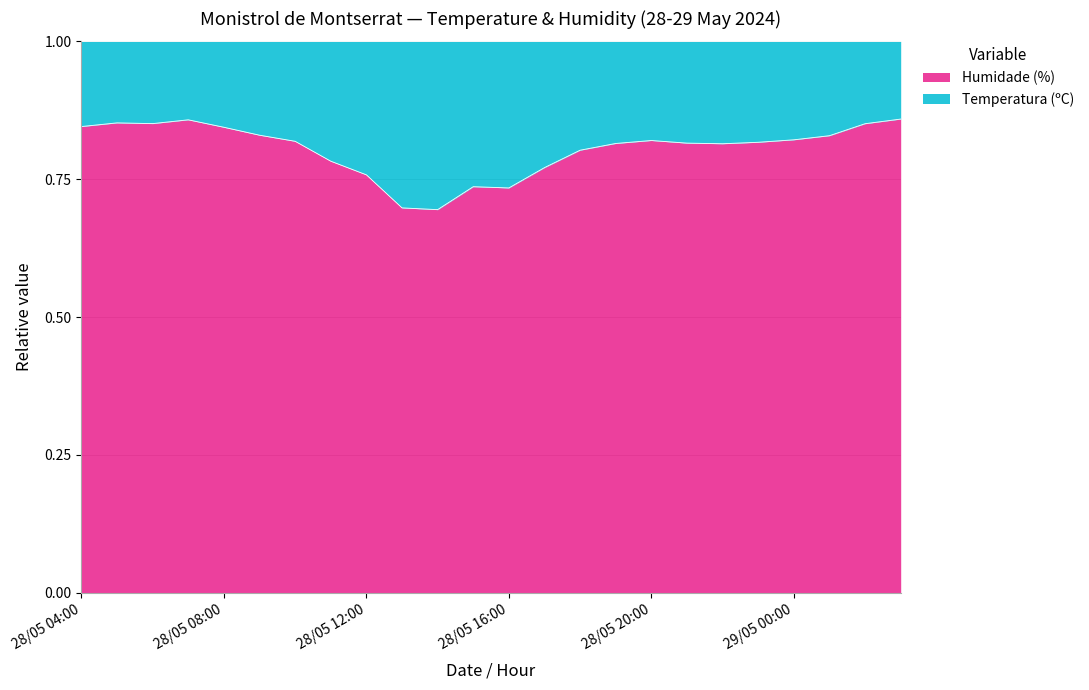

What is the label of the 20th point from the right?

28/05 08:00